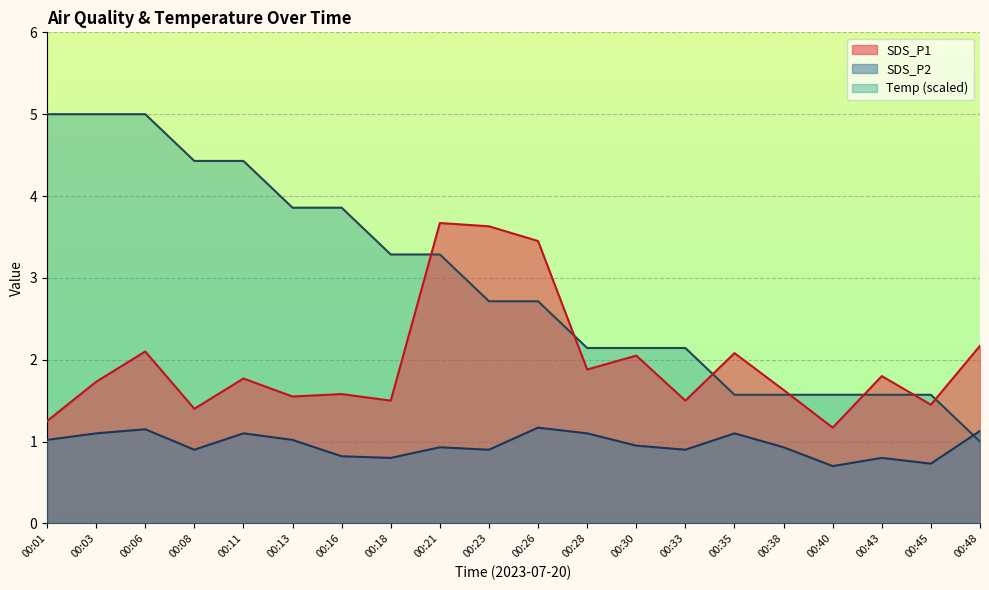

Does the chart display data point markers on the line(s)?

No